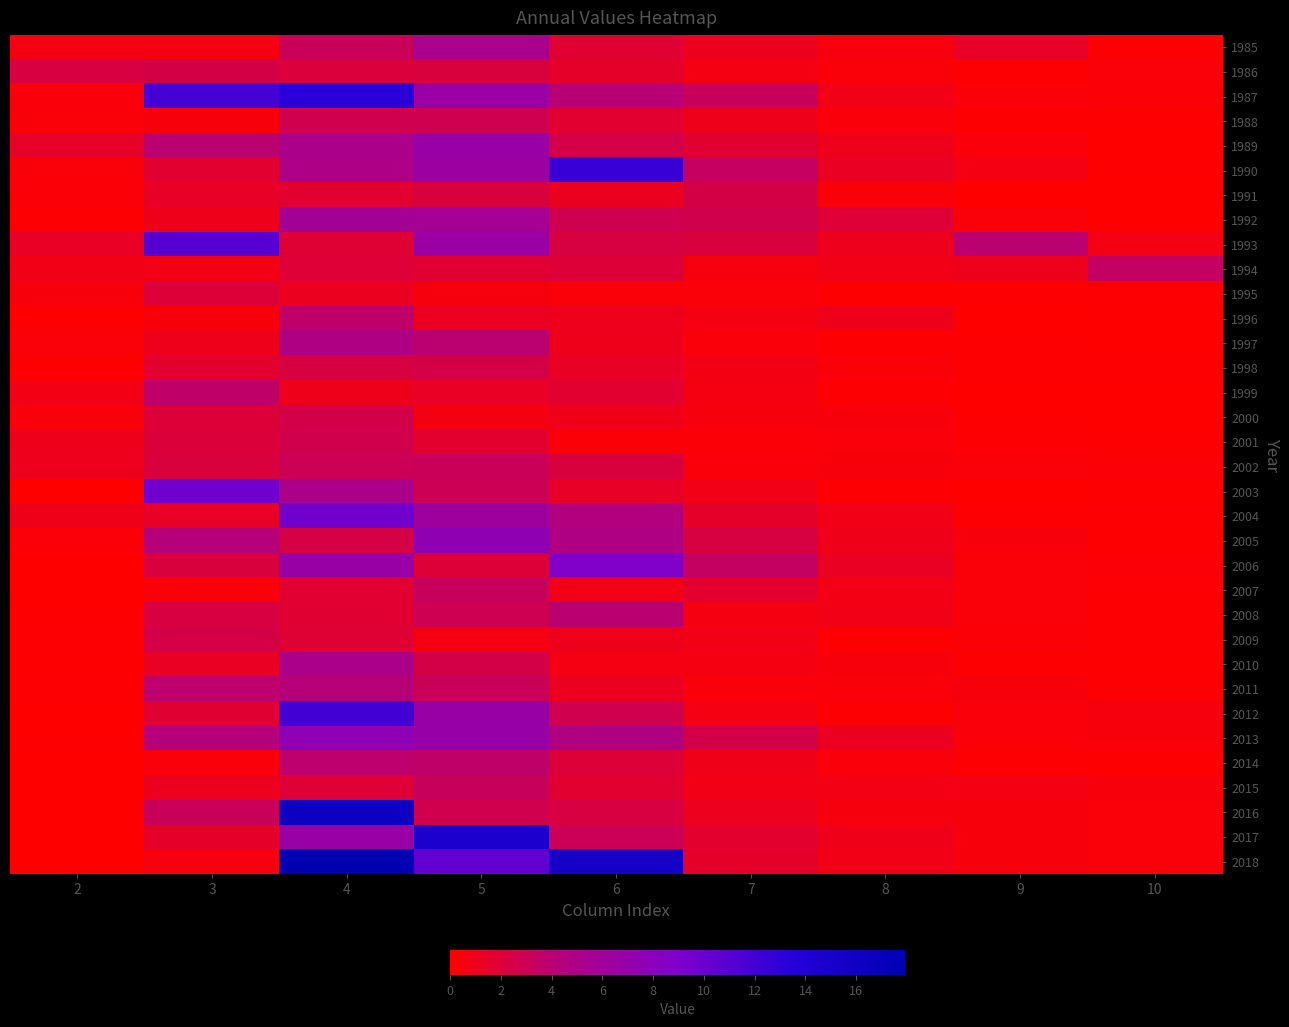

Between 6 and 7, which is larger?

6